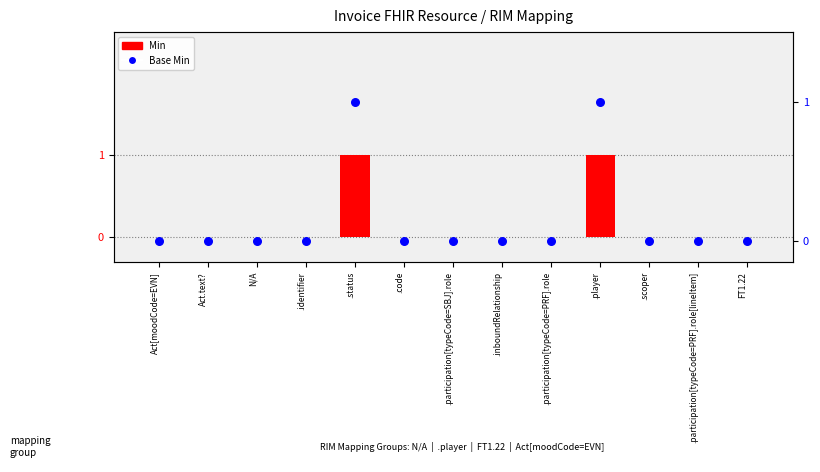

At how many categories does at least one series exceed 0?

2